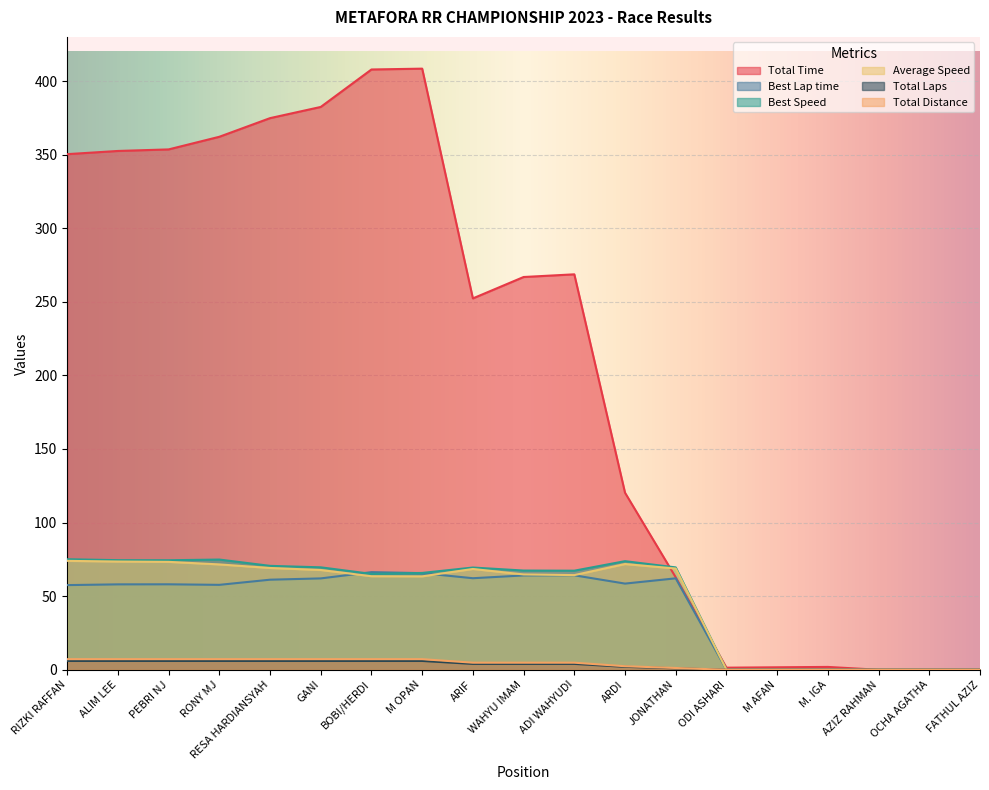

What is the greatest value displayed?

408.4